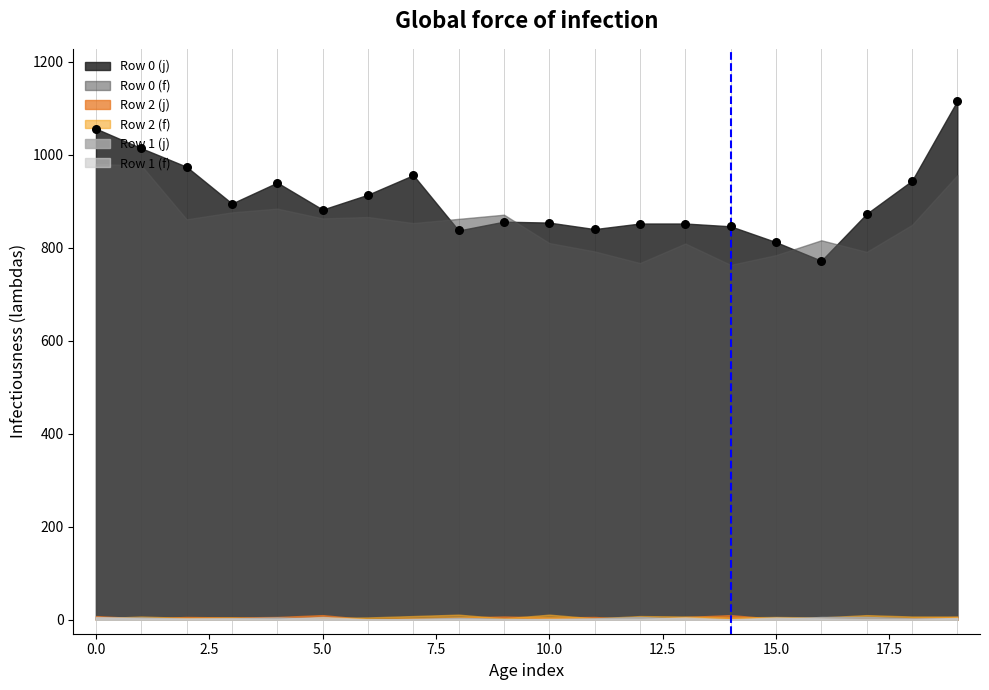

Which series contains the lowest Y value?

Row 1 (j)